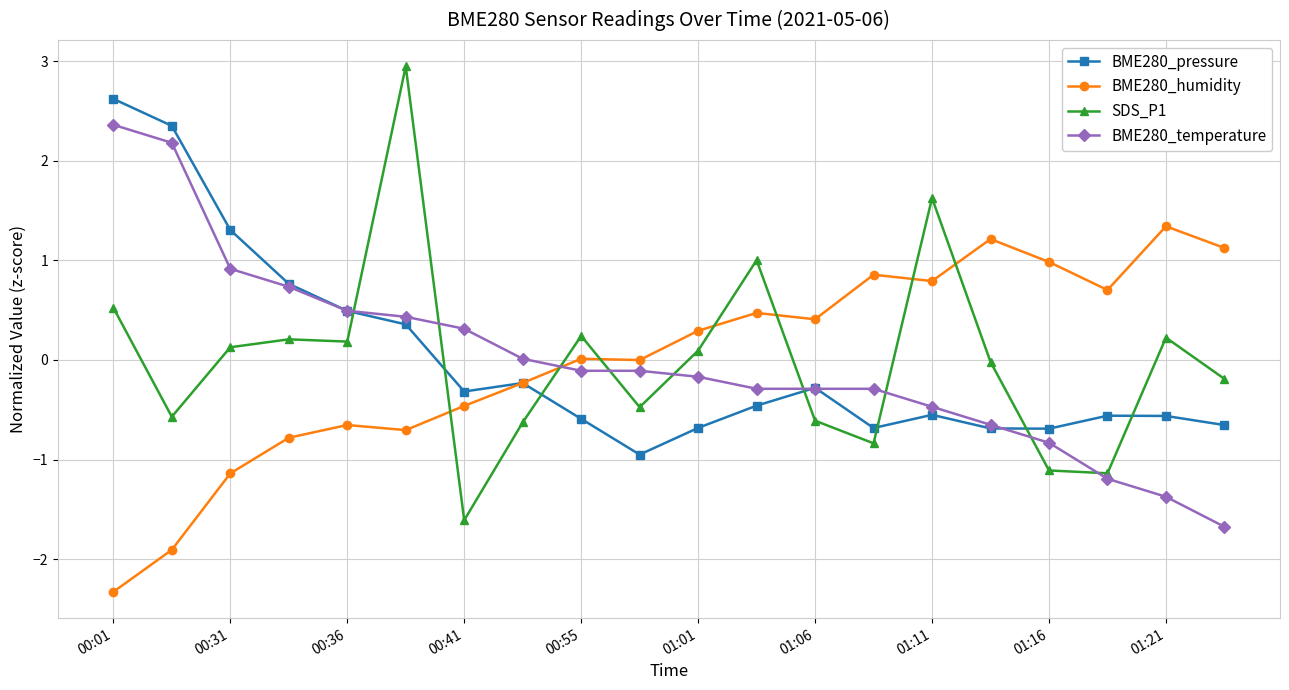

At how many categories does at least one series exceed 2?

3